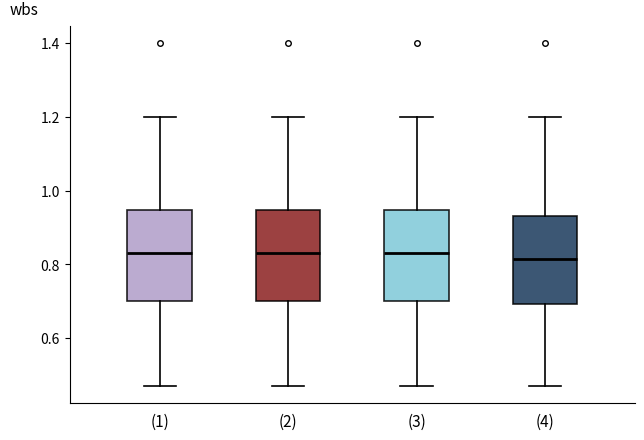

Reading left to right, transcribe this box plot: for each box, give where its median line is, the range the box spans, and where its two whiskers end, as read against the y-axis. The values are not printed on the chart, so give them approximately, as read against the axis.

(1): median 0.84, box 0.70 to 0.94, whiskers 0.48 to 1.20
(2): median 0.84, box 0.70 to 0.94, whiskers 0.48 to 1.20
(3): median 0.84, box 0.70 to 0.94, whiskers 0.48 to 1.20
(4): median 0.82, box 0.70 to 0.94, whiskers 0.48 to 1.20